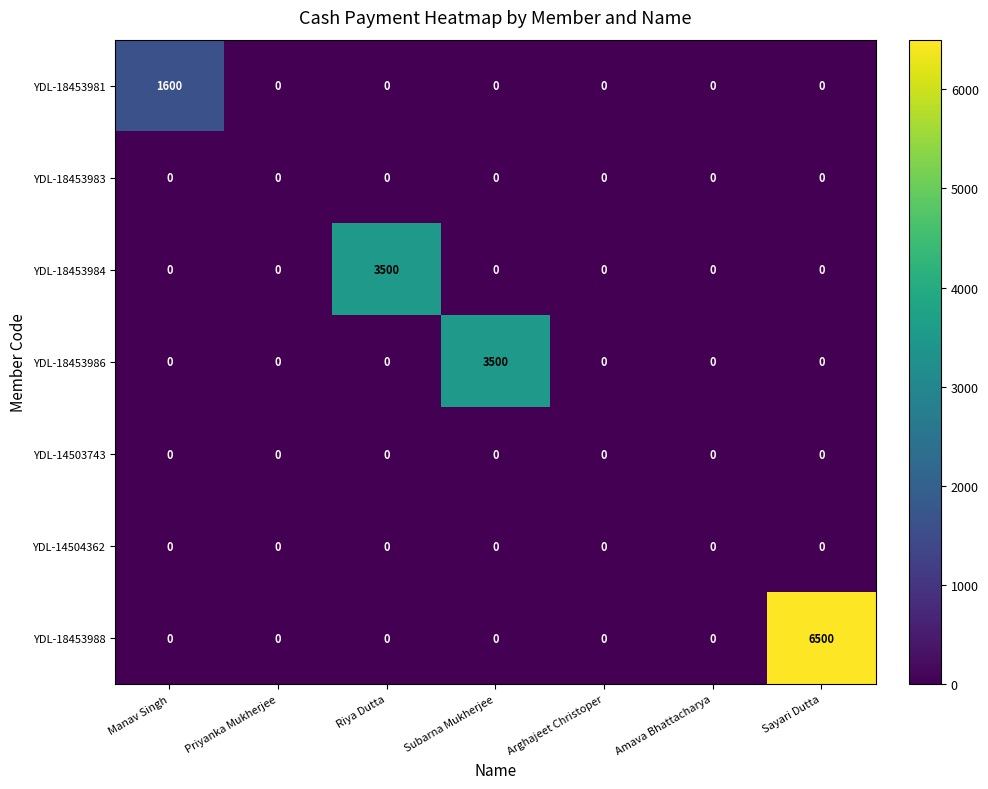

The YDL-18453988 series shows 0 at Subarna Mukherjee. True or false?

True